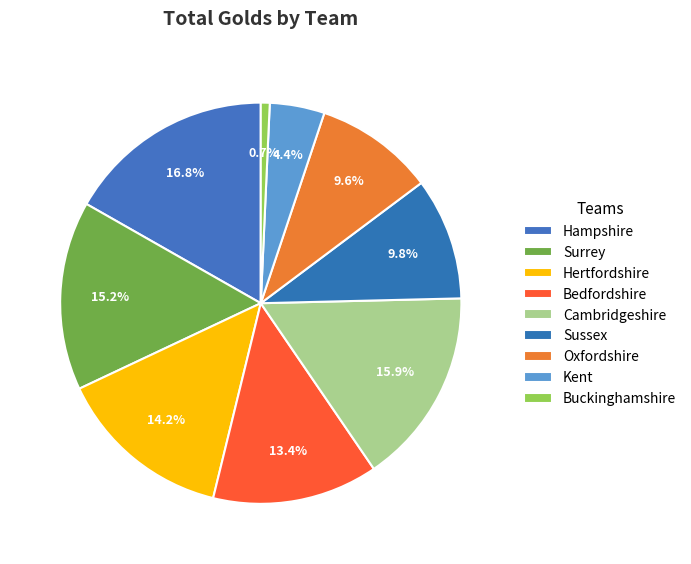

Is it true that Sussex is 10% of the pie?

True